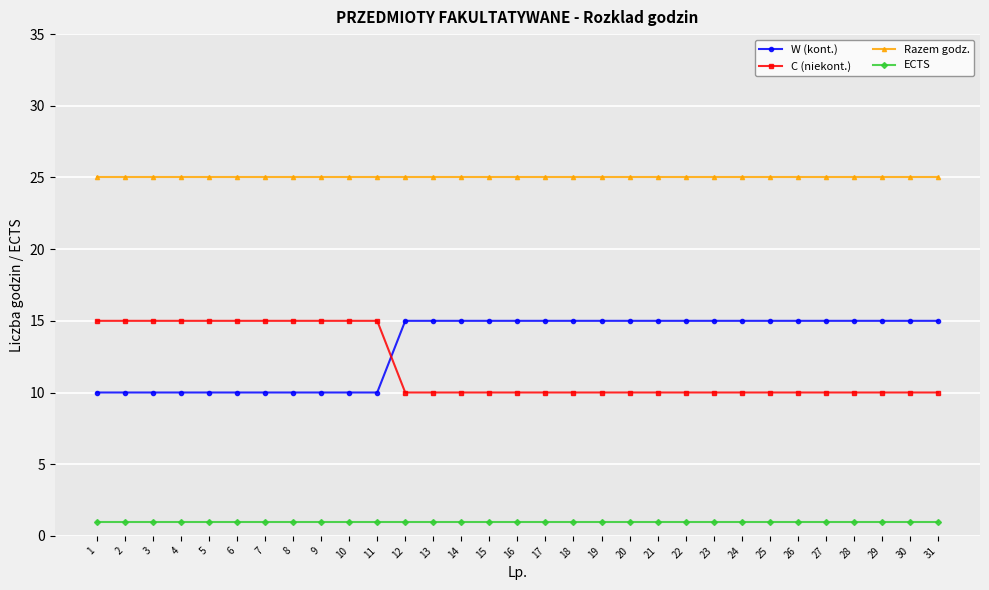

What is the total value across all series at 15?

51